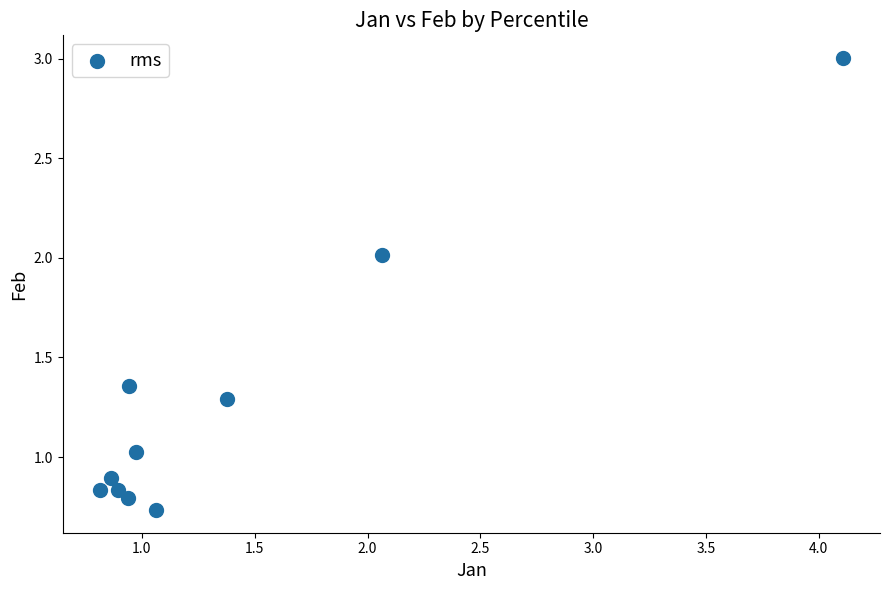

What is the range of Y values (max minus min)?

2.3